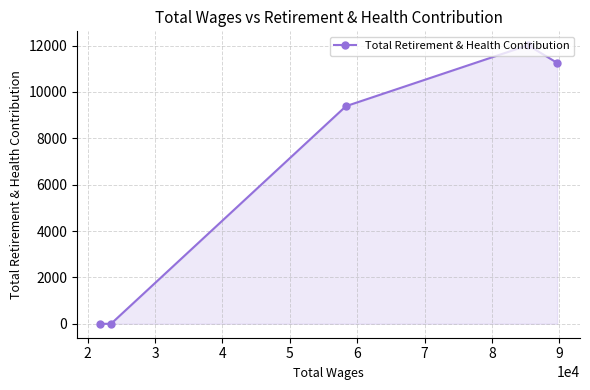

Does the chart have visible grid lines?

Yes